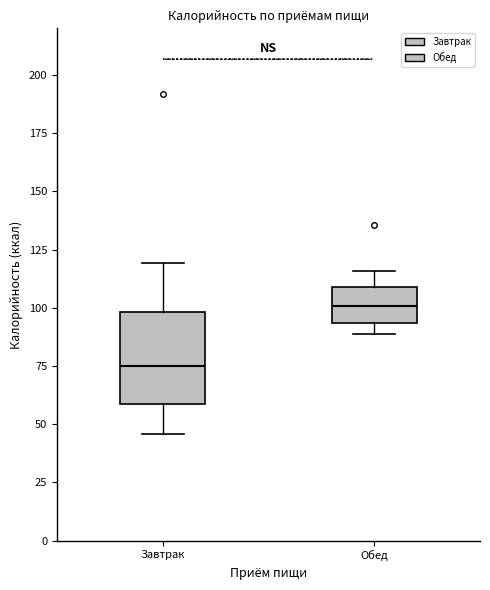

Reading left to right, transcribe this box plot: for each box, give where its median line is, the range the box spans, and where its two whiskers end, as read against the y-axis. The values are not printed on the chart, so give them approximately, as read against the axis.

Завтрак: median 75, box 60 to 100, whiskers 45 to 120
Обед: median 100, box 95 to 110, whiskers 90 to 115